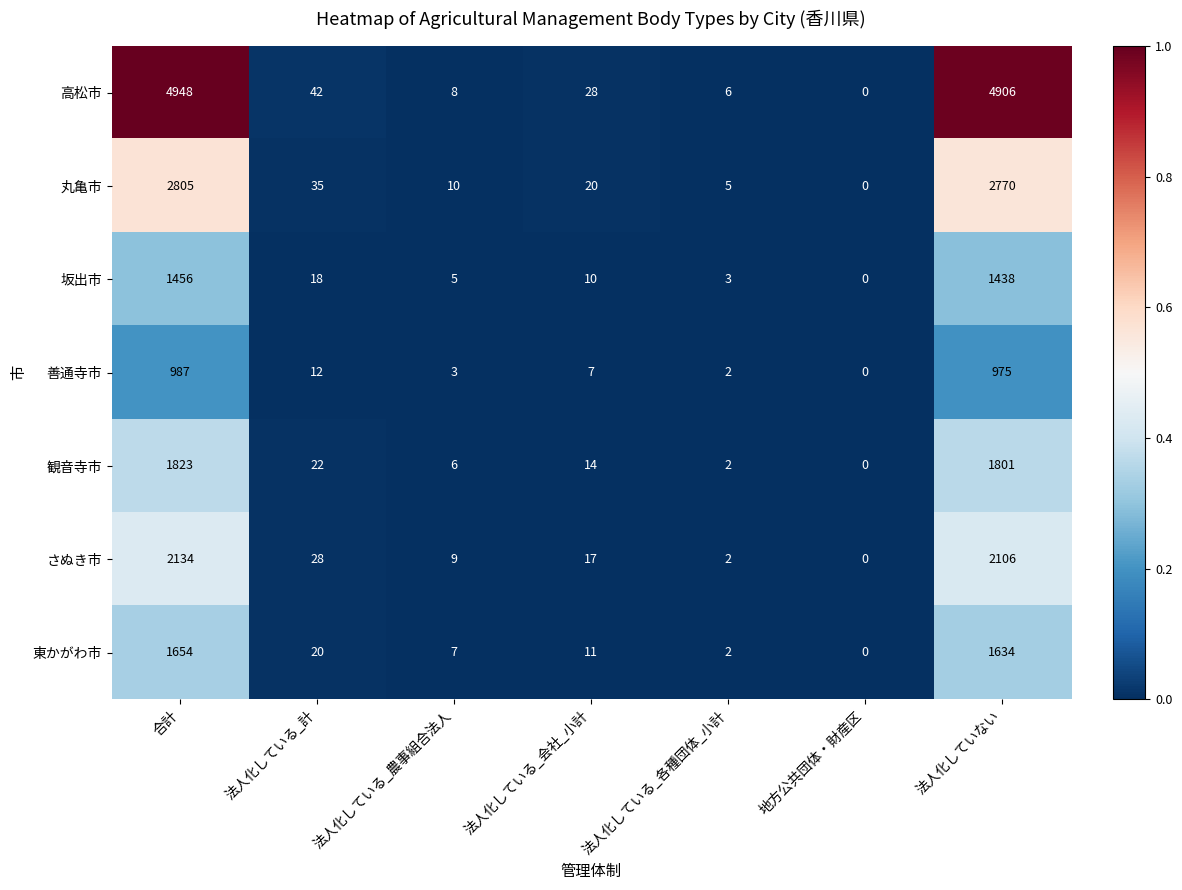

What is the total value across all series at 合計?

15807